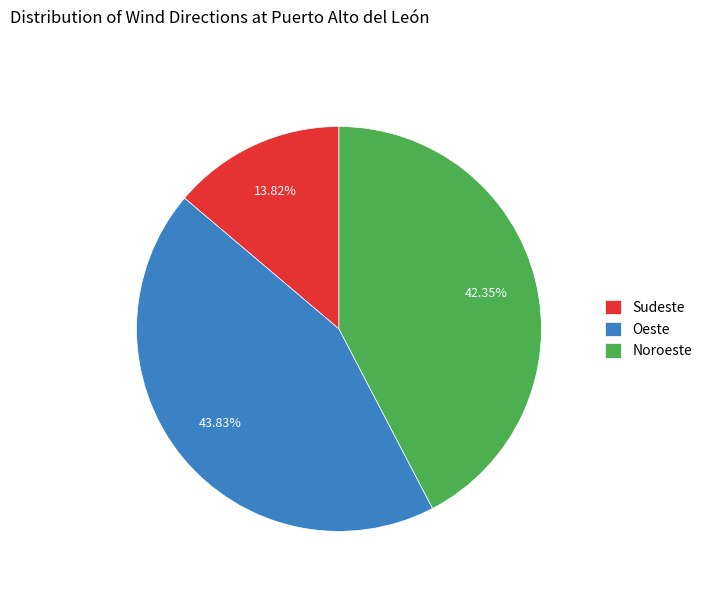

What is the smallest slice in the pie chart?

Sudeste